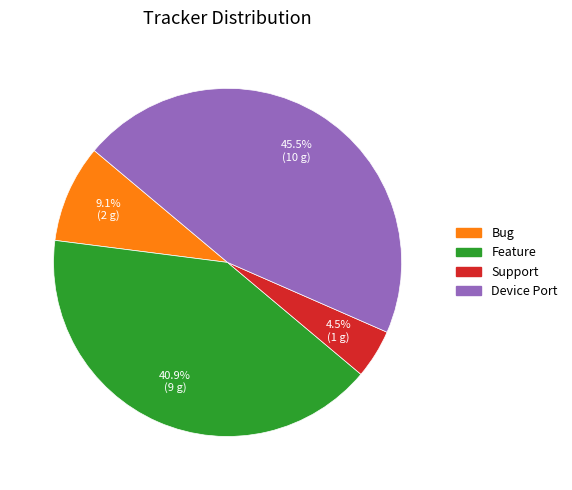

To the nearest percent, what is the average slice percentage?

25%